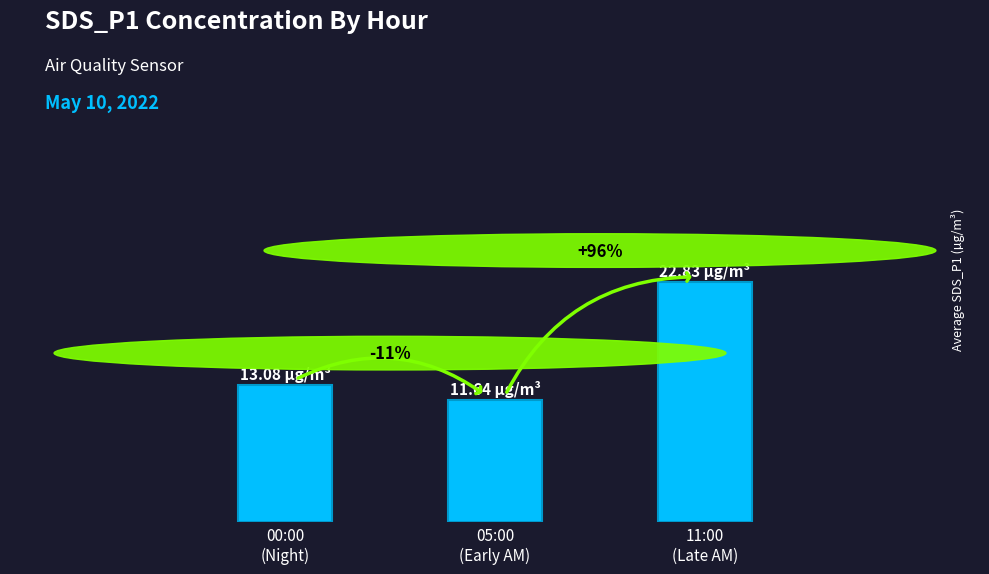

Are the bars horizontal?

No